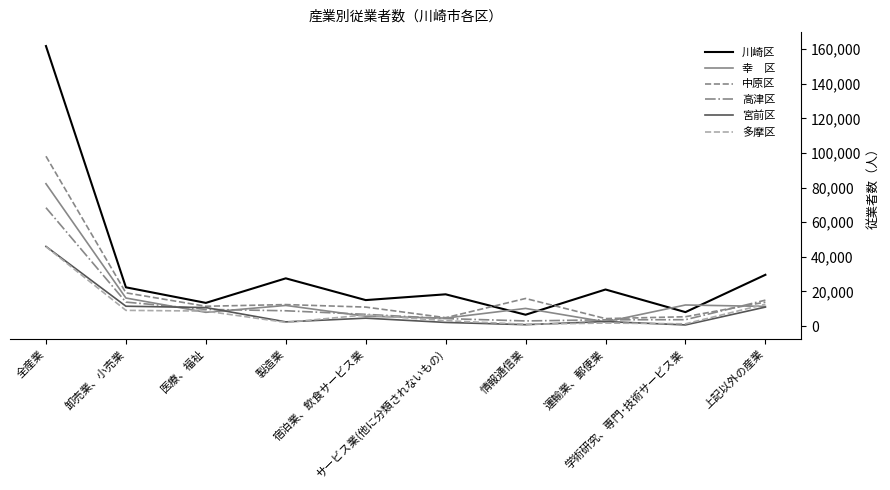

What is the maximum value shown in the chart?

161842